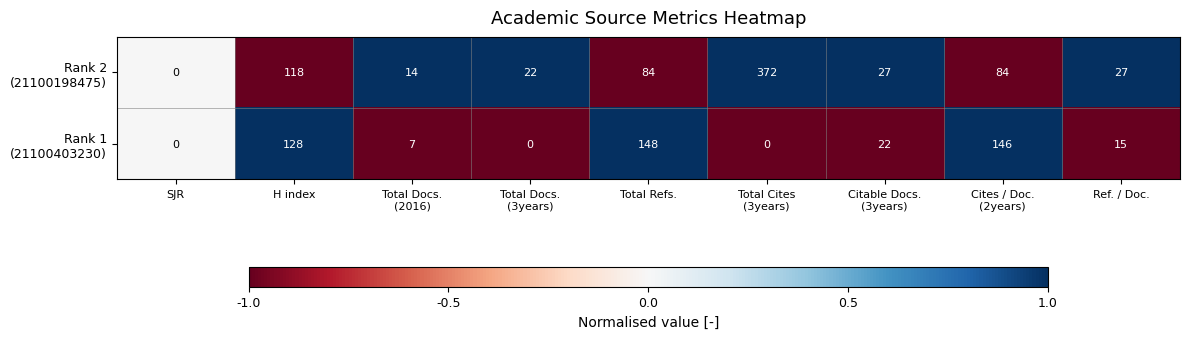

What is the total value across all series at H index?

246